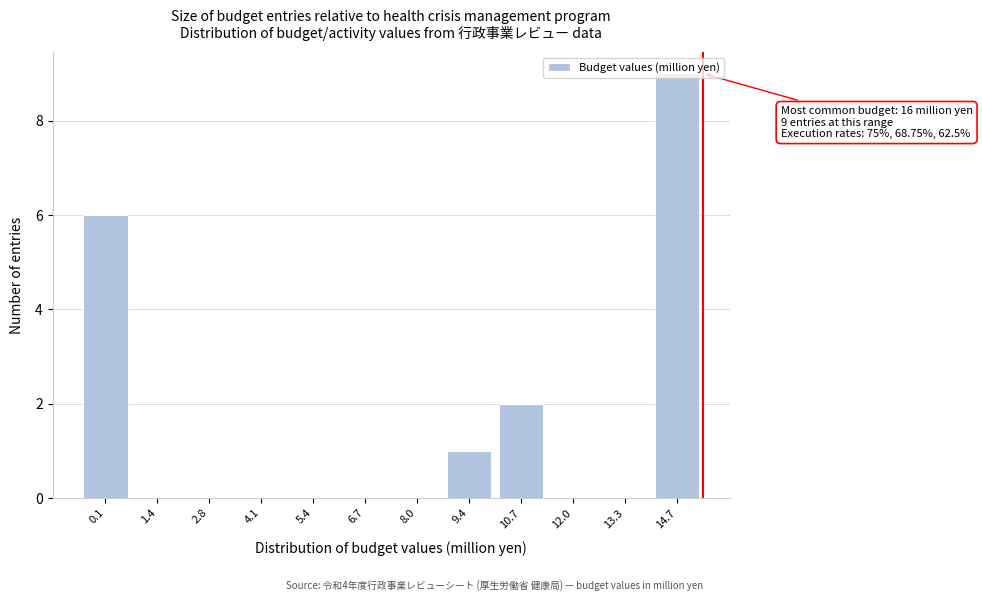

What is the sum of all values?

18